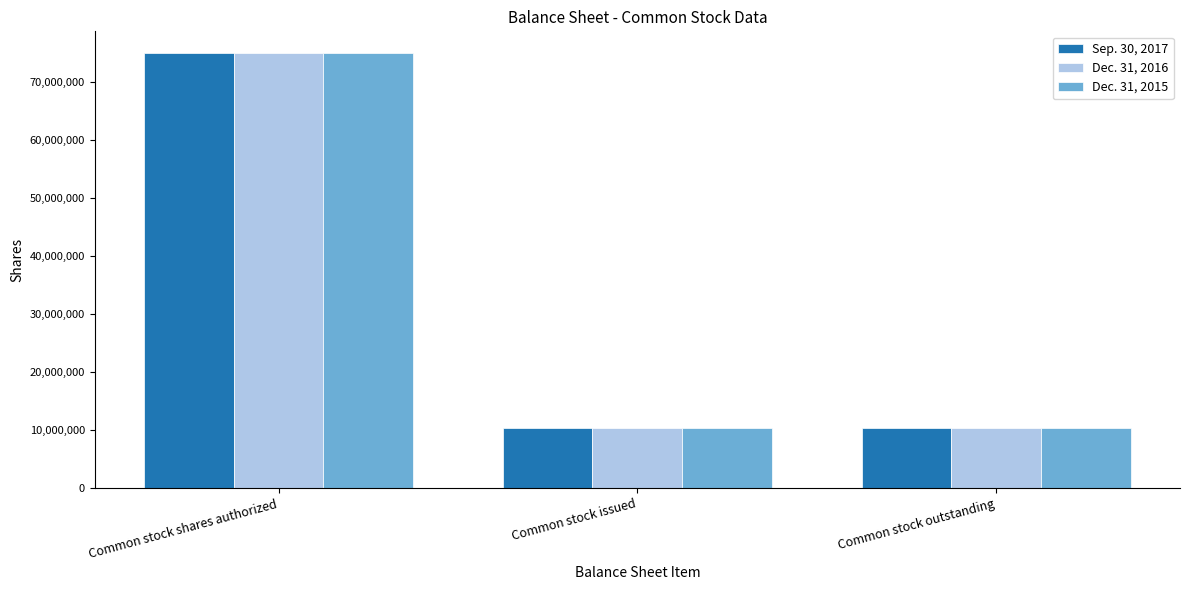

Reading left to right, what are all the values shown in this chart?

Sep. 30, 2017: Common stock shares authorized=75000000	Common stock issued=10360000	Common stock outstanding=10360000
Dec. 31, 2016: Common stock shares authorized=75000000	Common stock issued=10360000	Common stock outstanding=10360000
Dec. 31, 2015: Common stock shares authorized=75000000	Common stock issued=10360000	Common stock outstanding=10360000